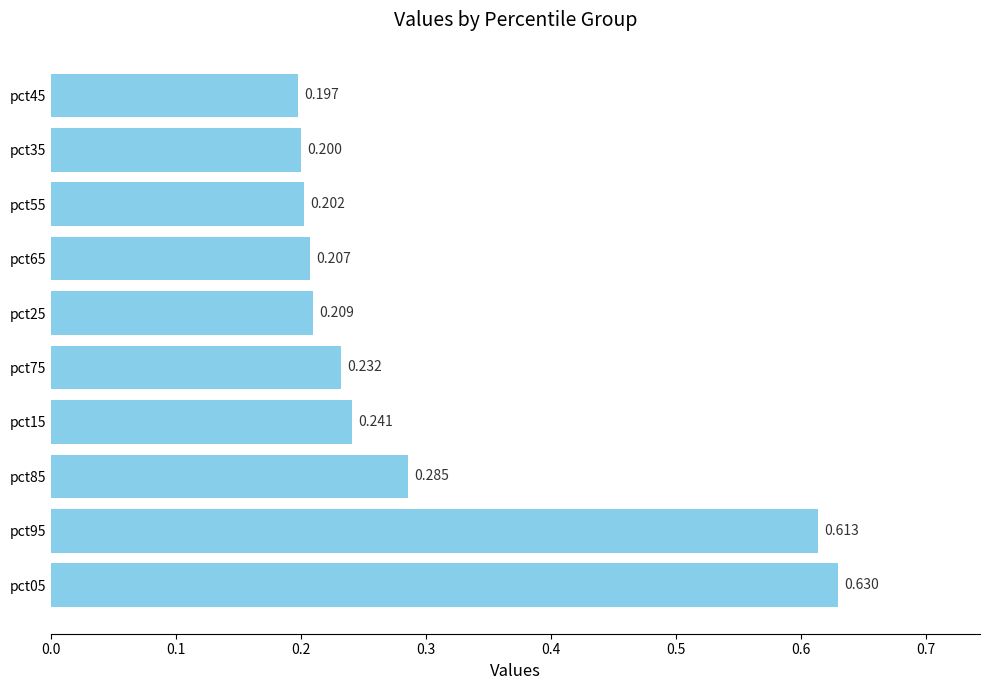

Count the values in the range 0 to 1.

10